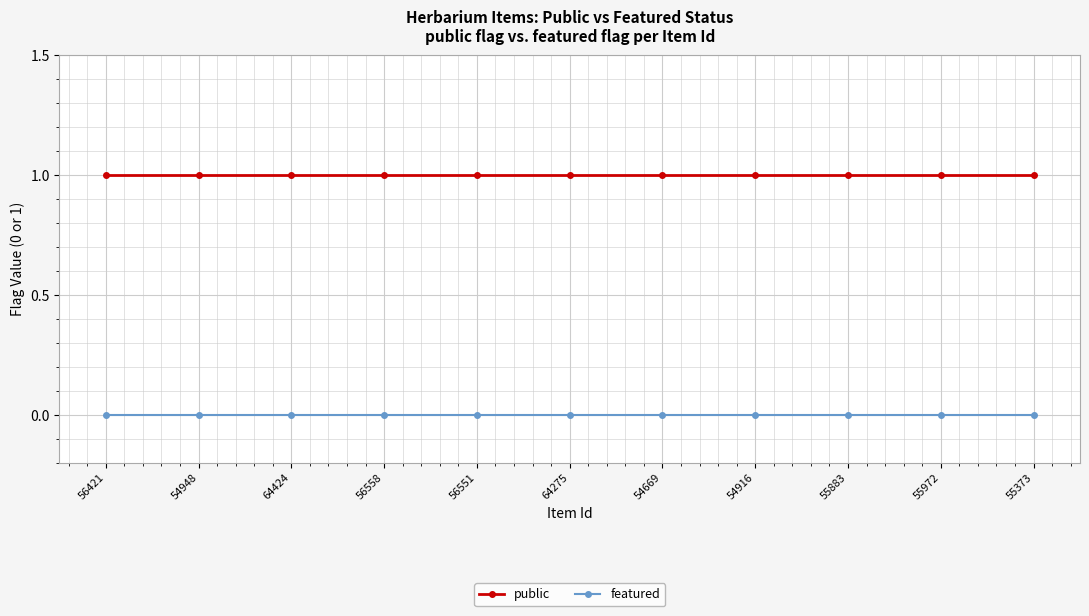

Which series has the largest total across all categories?

public